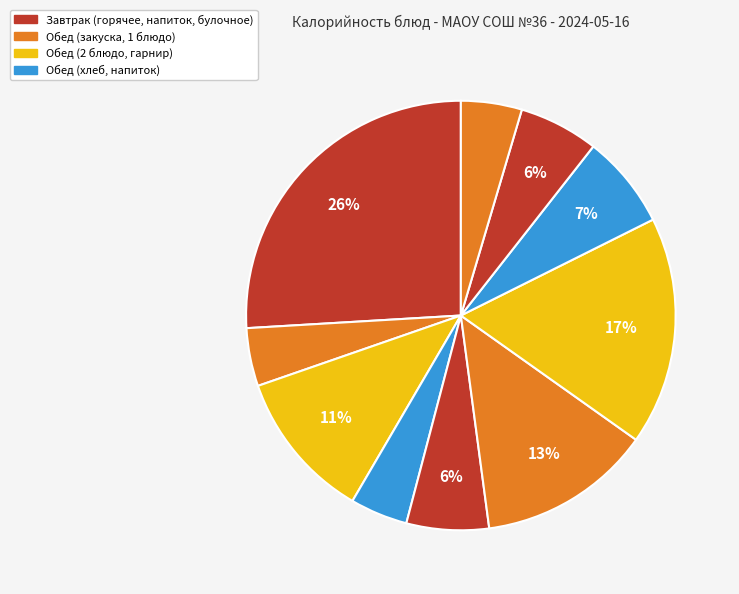

To the nearest percent, what is the difference between the largest and smallest slice percentages?

22%